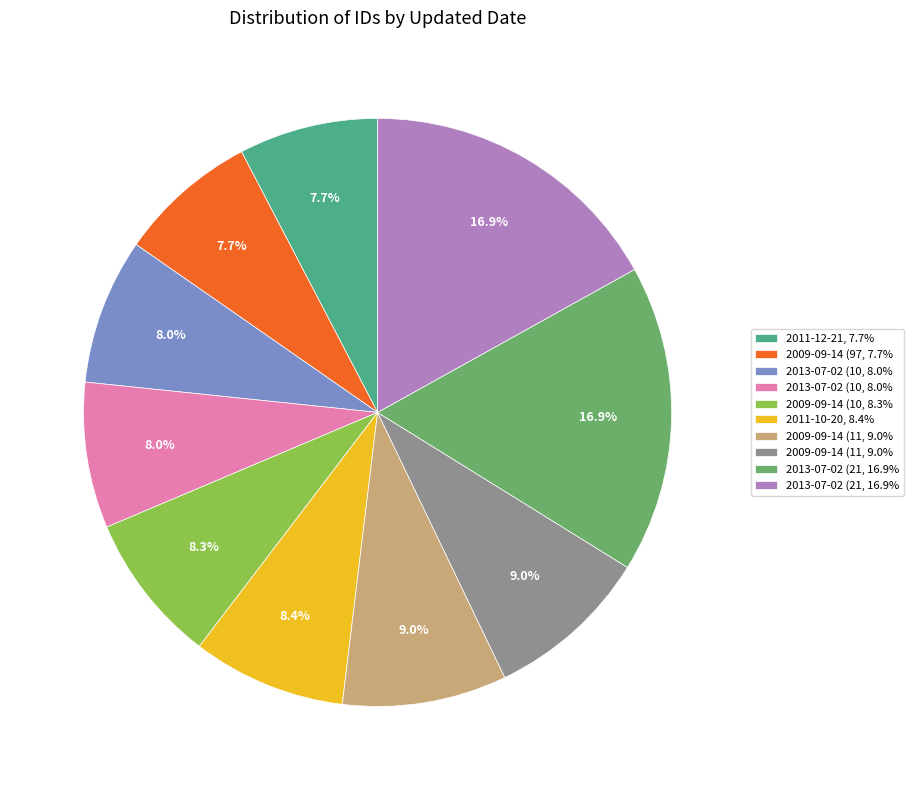

Is there any slice that represents more than half of the pie?

No